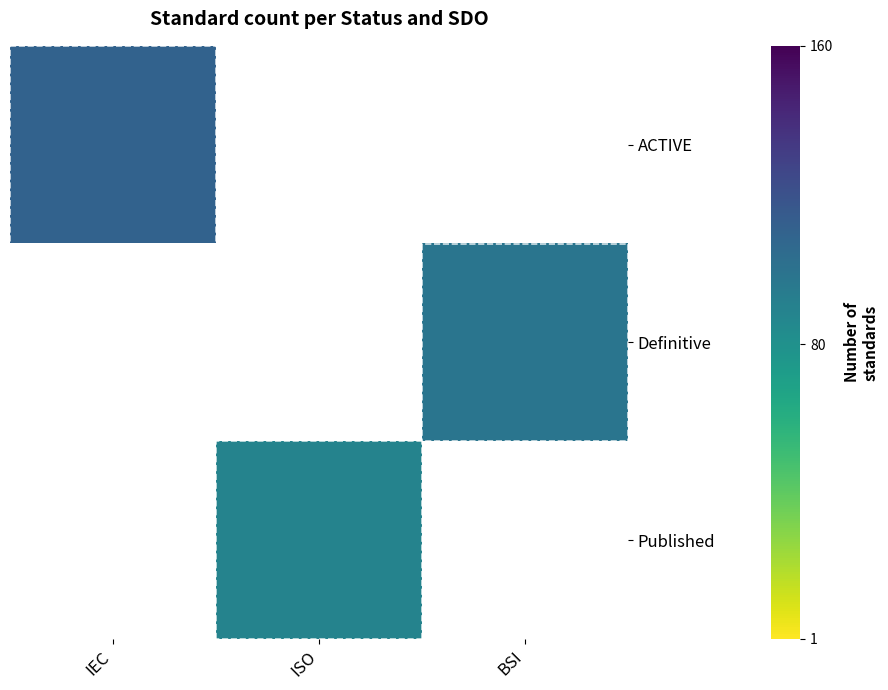

List the series in order of their overall mean, lowest first.

ACTIVE, Definitive, Published